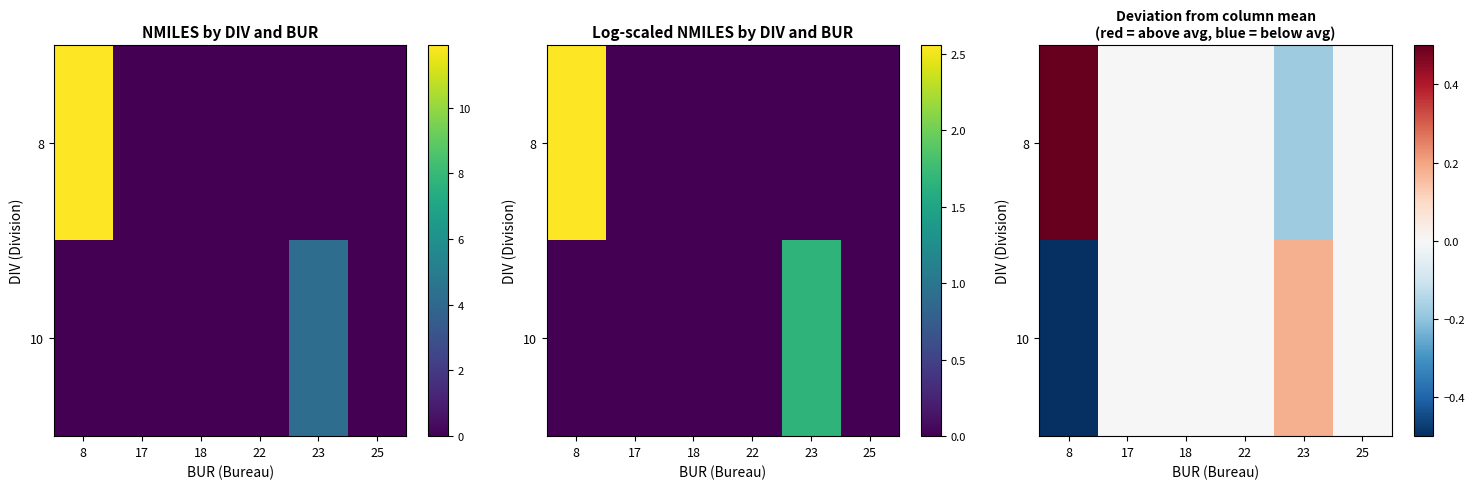

How many positive values does the 8 series have?

1